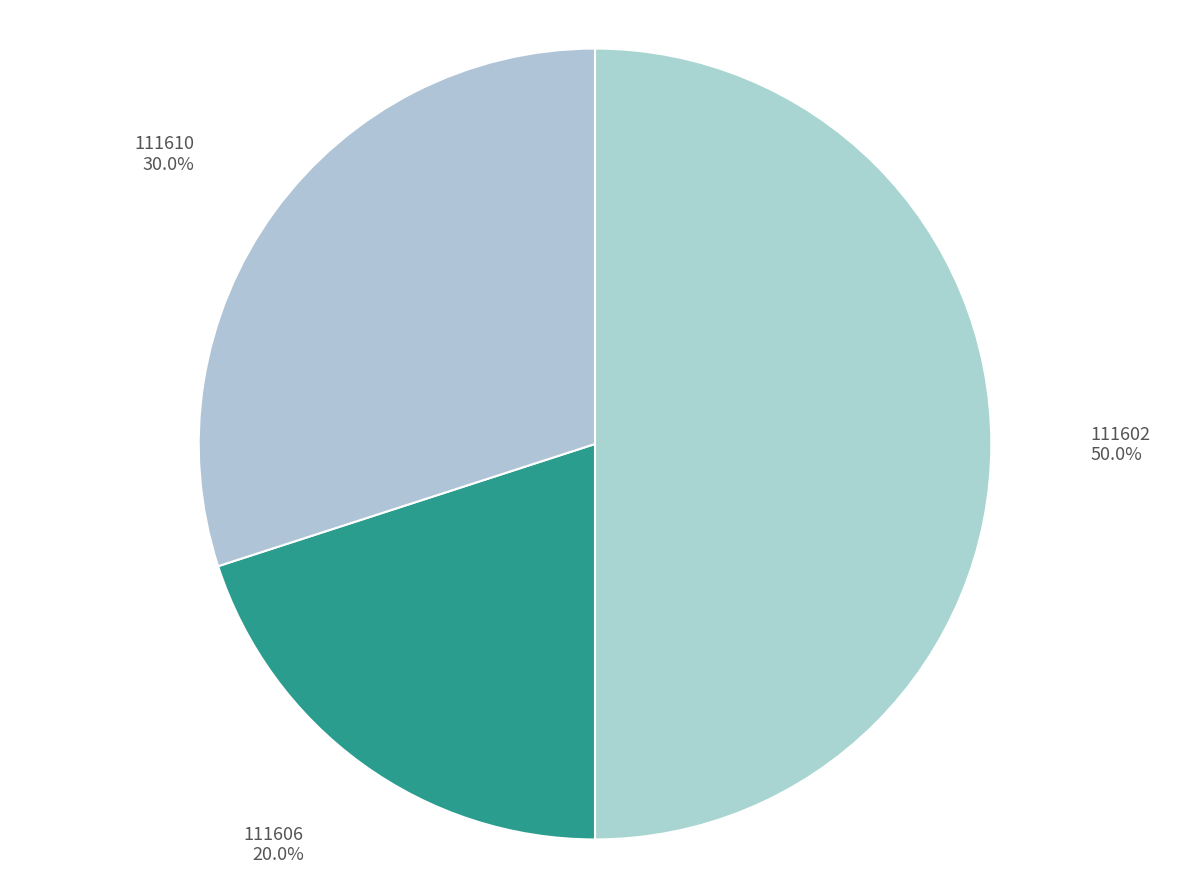

Between 111602 and 111606, which is larger?

111602